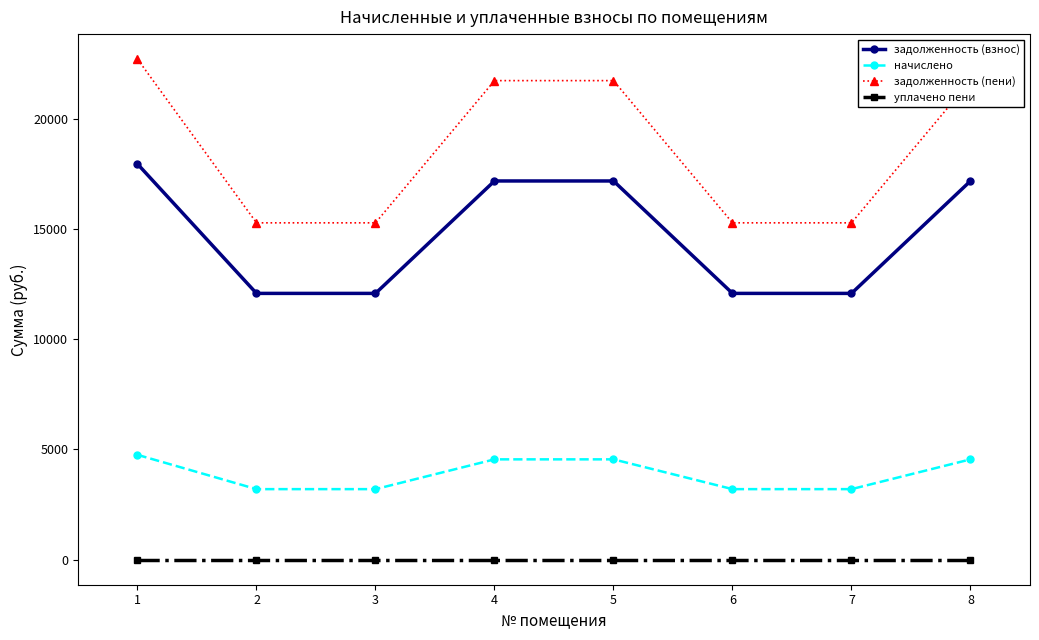

What is the greatest value displayed?

22706.3